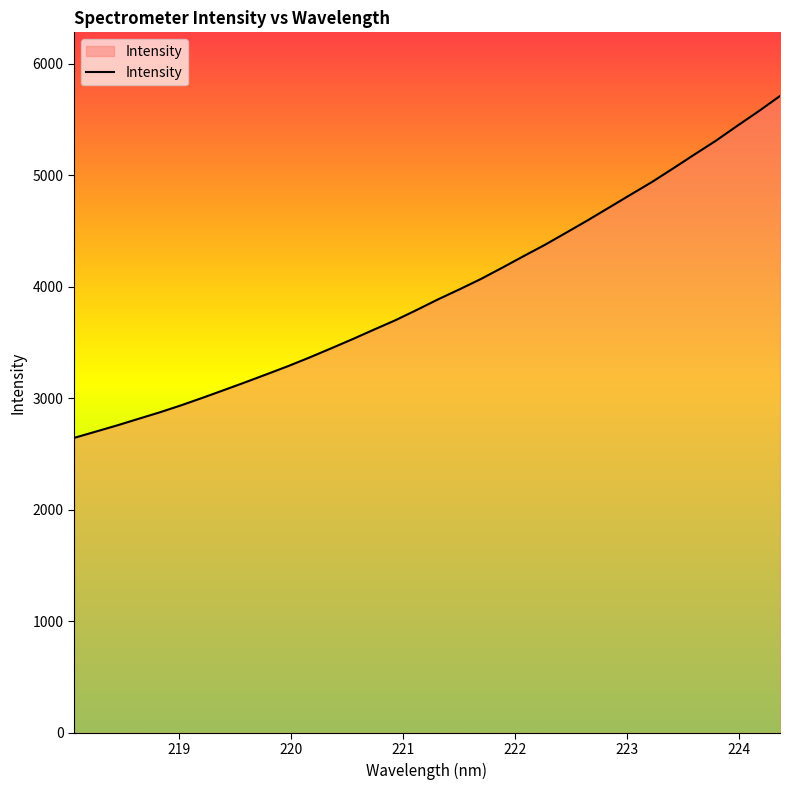

What is the smallest value displayed?

2644.1